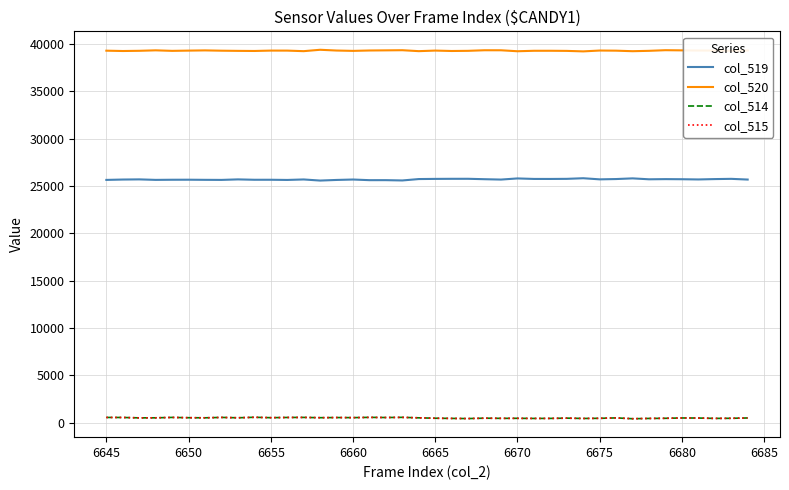

What is the greatest value displayed?

39407